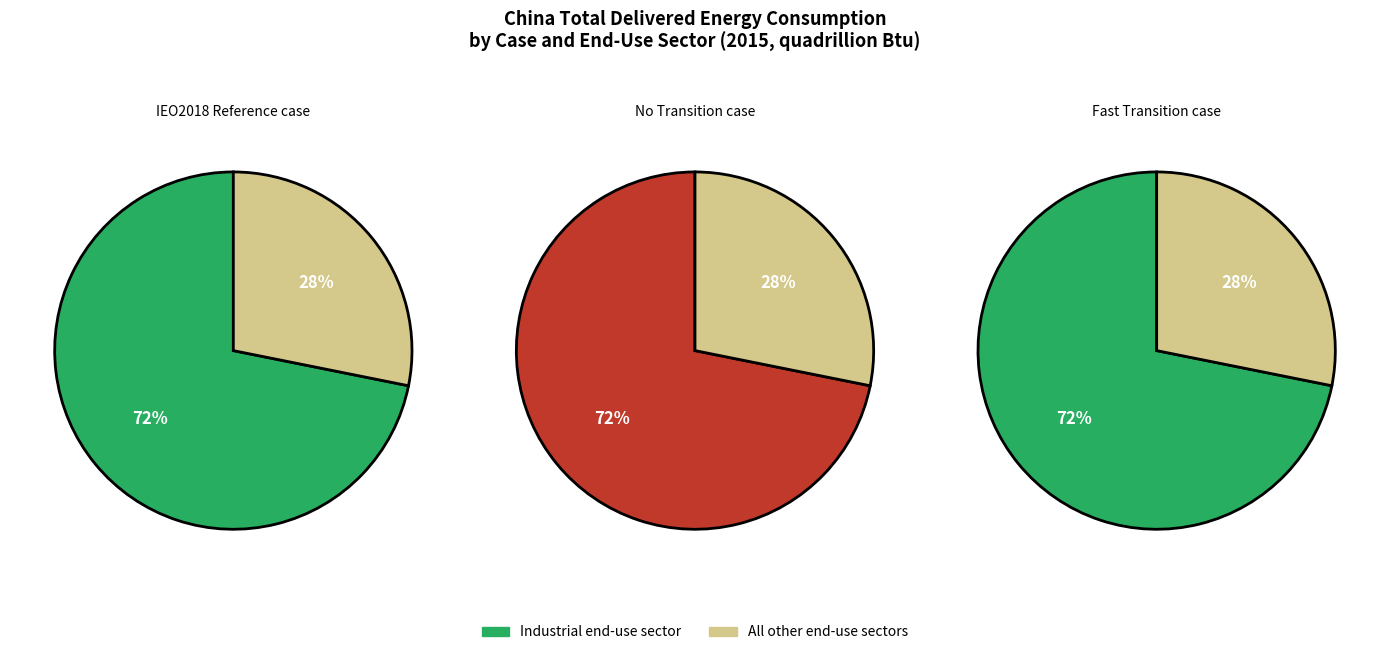

What percentage do All other end-use sectors and Industrial end-use sector together represent?

100.0%